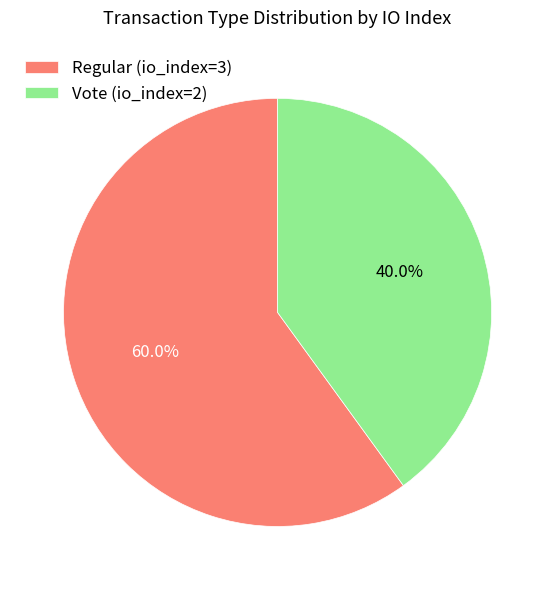

Do Regular (io_index=3) and Vote (io_index=2) together represent more than half of the pie?

Yes